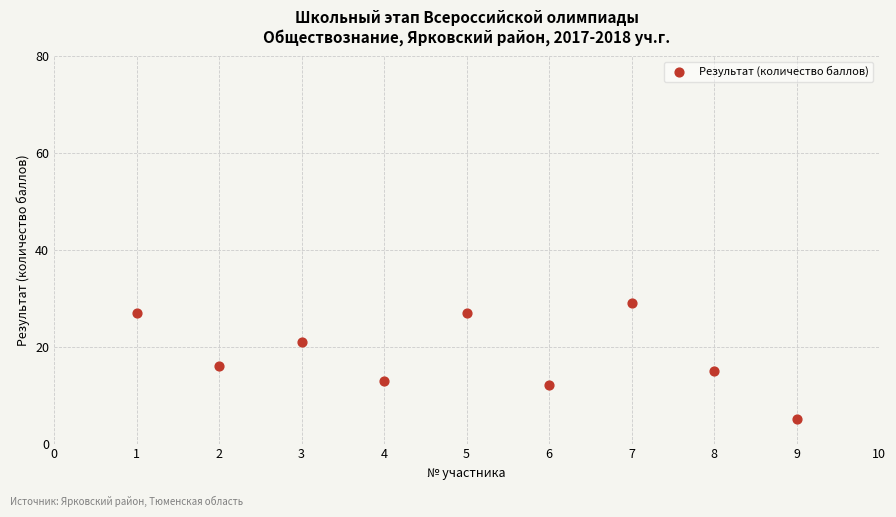

What Y value in the scatter plot is closest to 17?

16